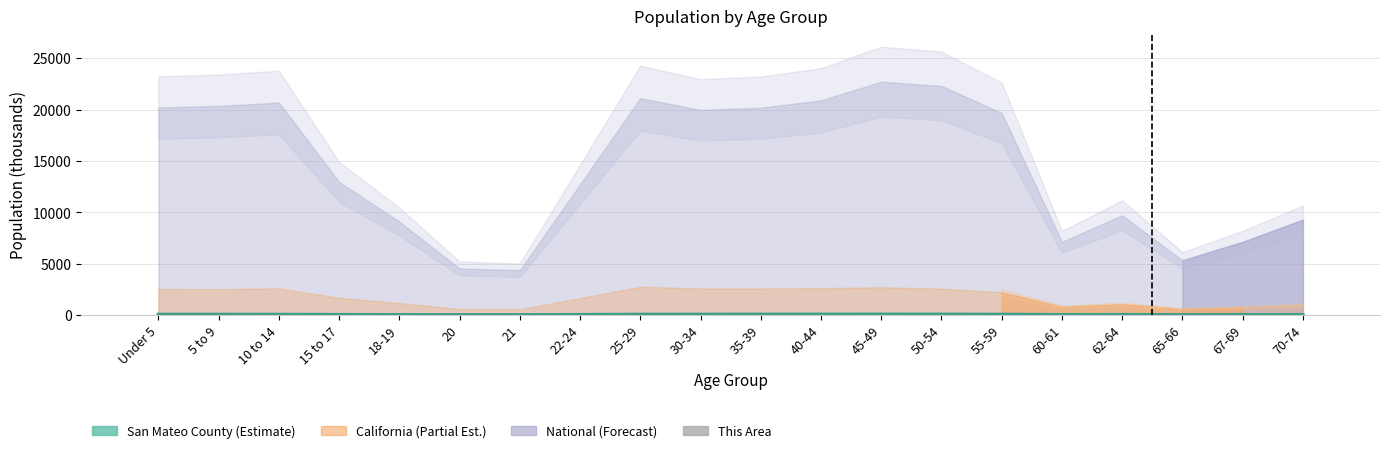

Does the chart contain any negative values?

No